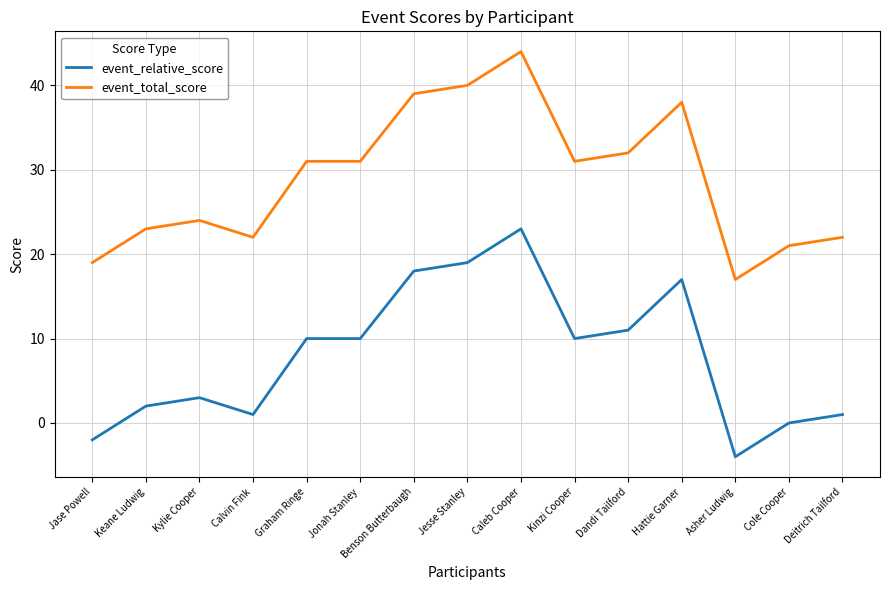

Where is the first local maximum for event_total_score?

Kylie Cooper